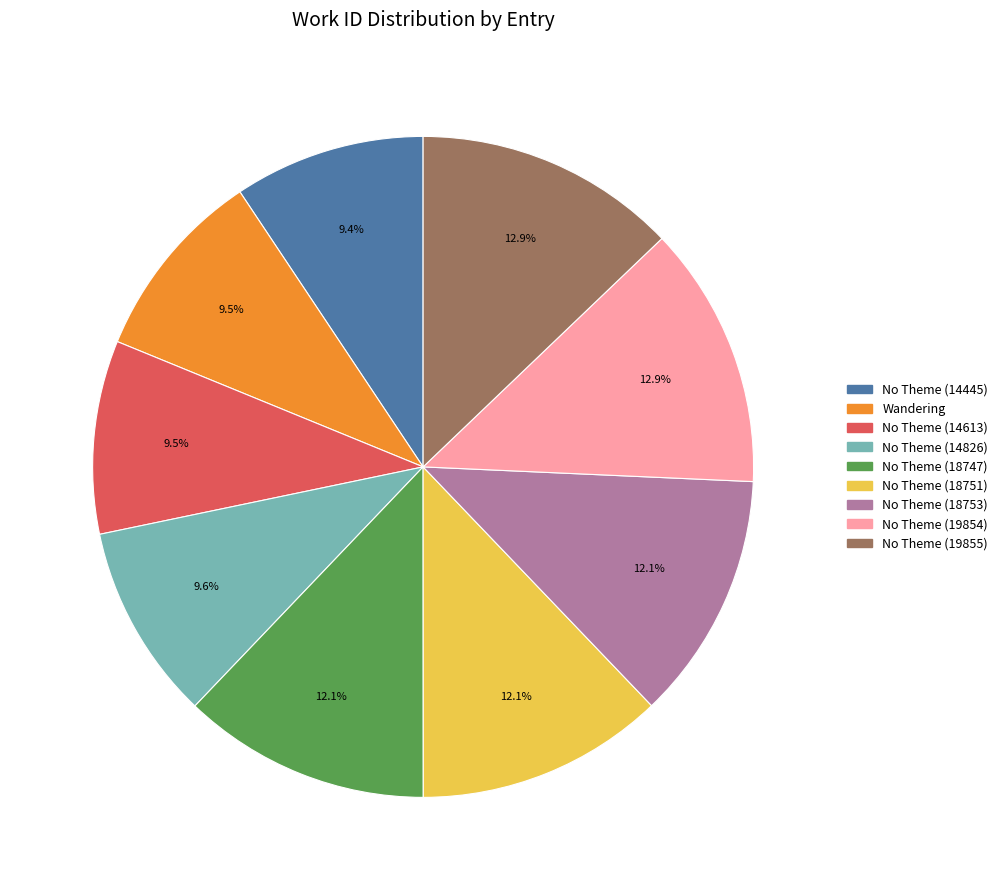

Is there a majority slice in this chart?

No